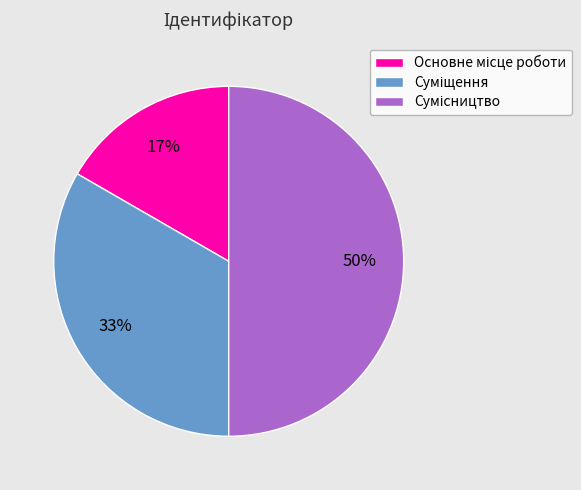

To the nearest percent, what is the average slice percentage?

33%